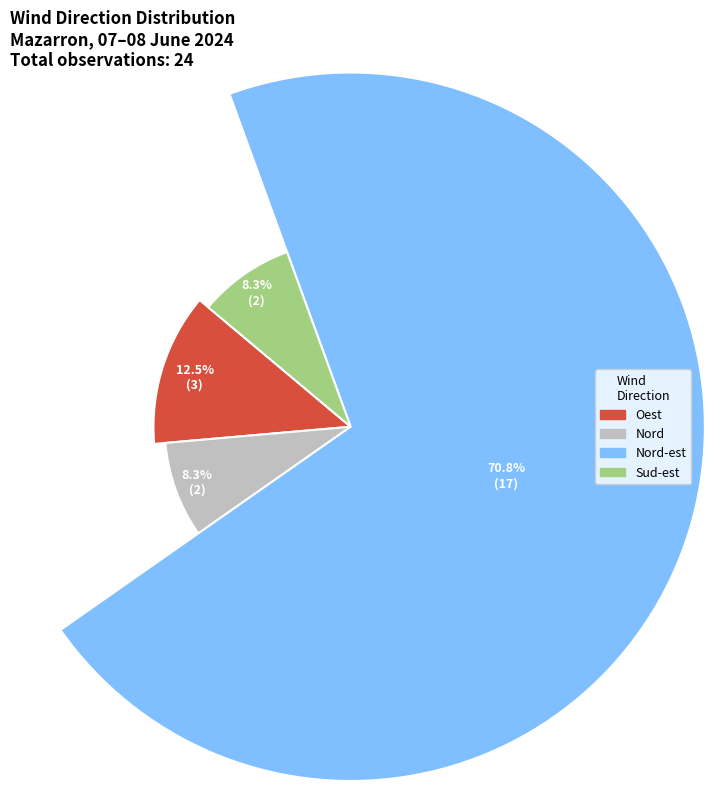

What is the largest slice in the pie chart?

Nord-est